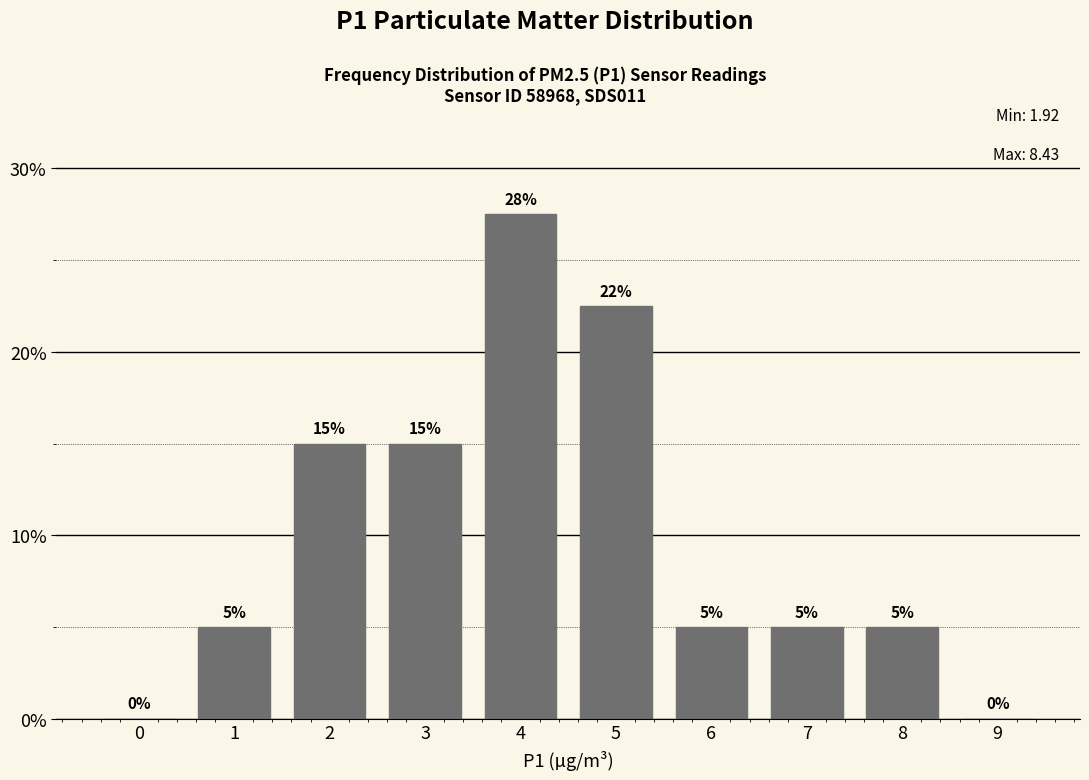

What is the approximate value at 7?

5.0